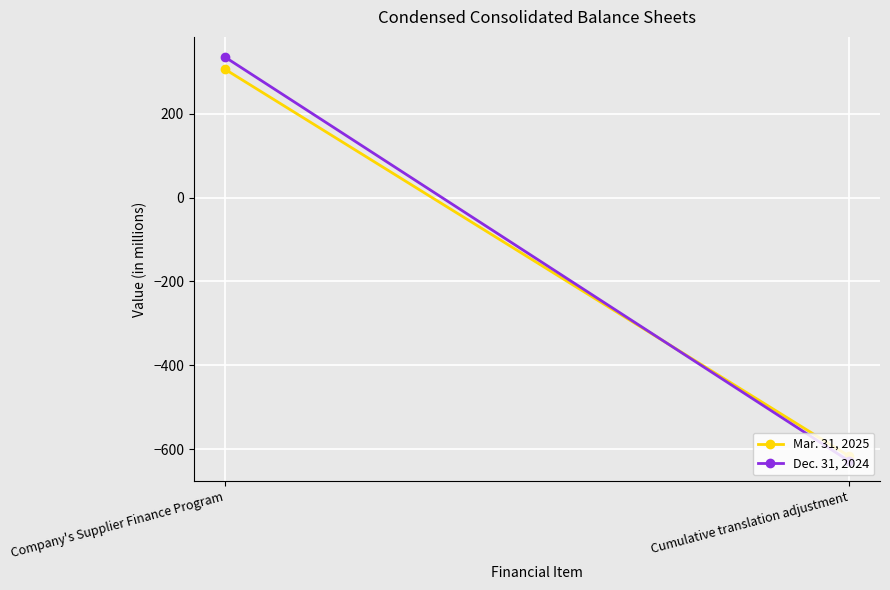

What is the sum of all Dec. 31, 2024 values?

-294